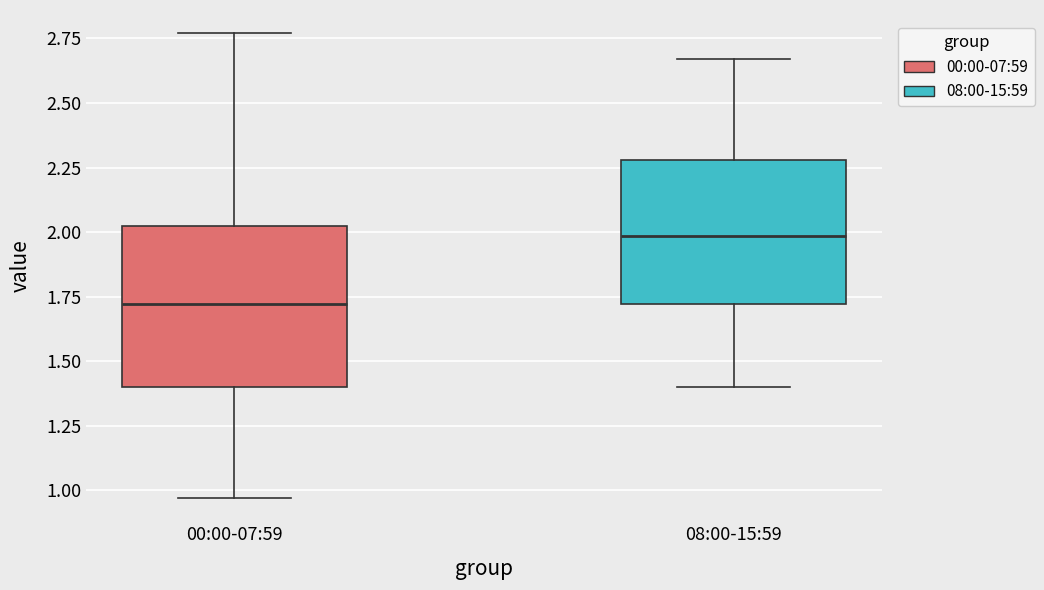

Which box is the tallest, from its lower edge to its upper edge?

00:00-07:59